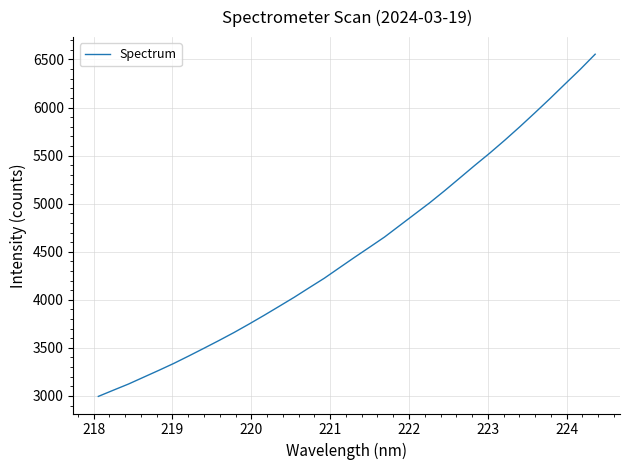

What is the greatest value displayed?

6554.5